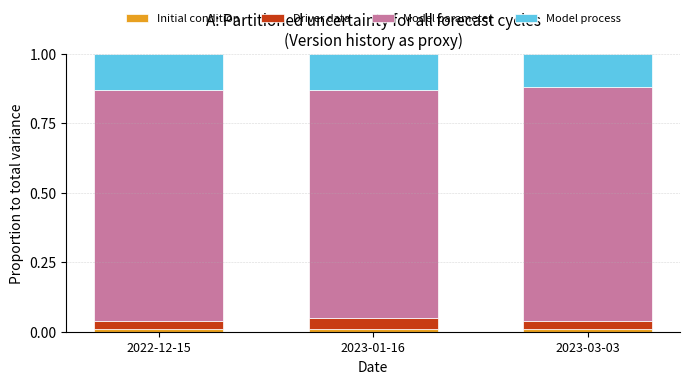

The Initial condition series shows 0.0 at 2023-03-03. True or false?

True